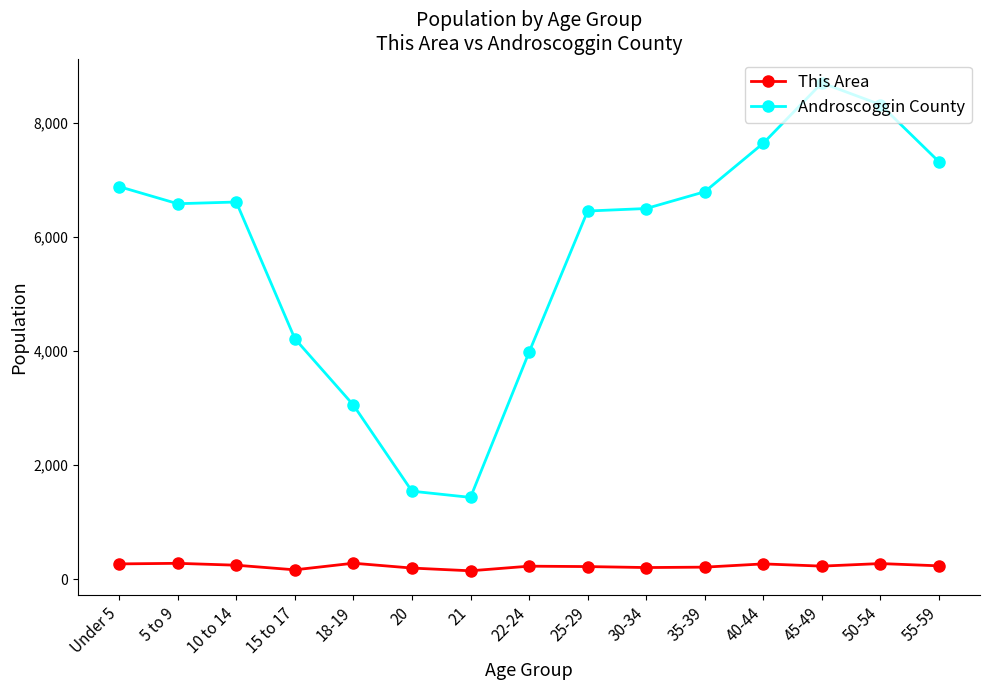

What is the total value across all series at Under 5?

7157